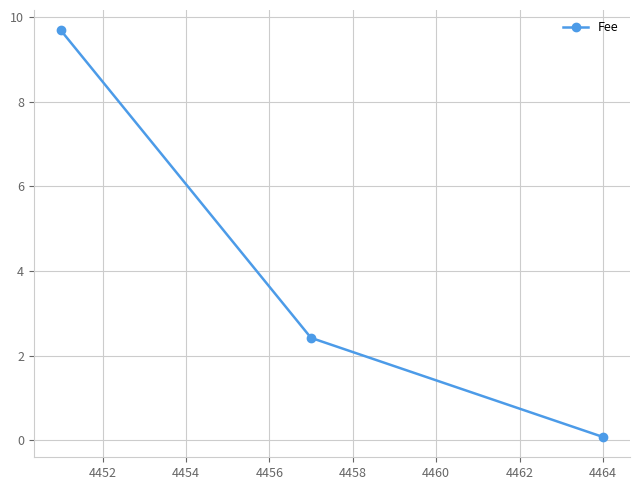

Reading left to right, transcribe all the data shown in this chart.

9.7	2.4	0.1